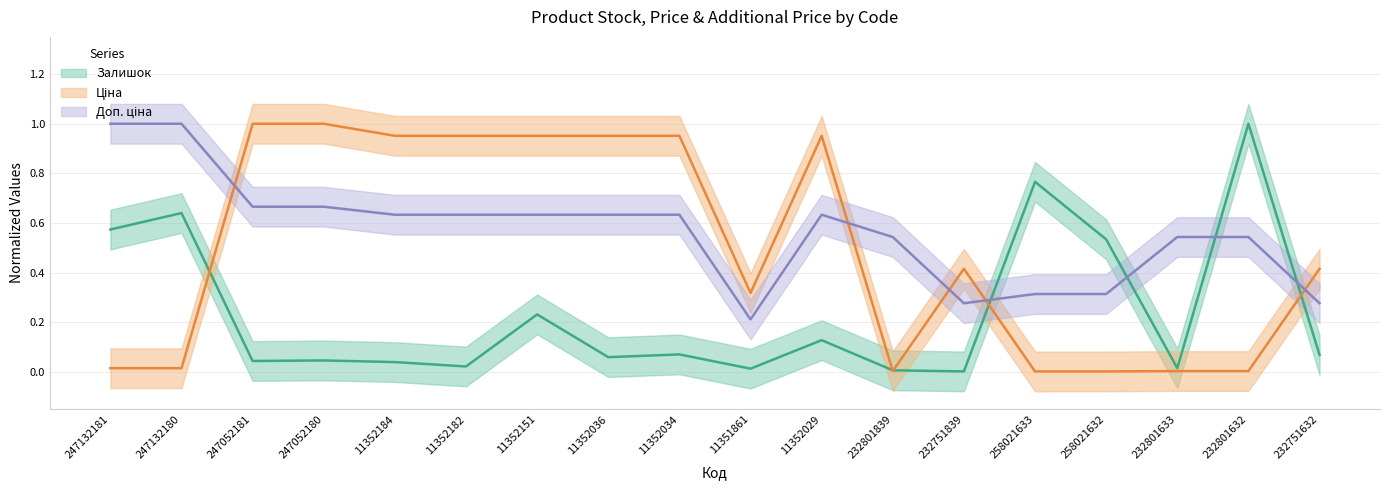

Reading left to right, what are all the values shown in this chart?

Залишок: 247132181=0.6	247132180=0.6	247052181=0.0	247052180=0.0	11352184=0.0	11352182=0.0	11352151=0.2	11352036=0.1	11352034=0.1	11351861=0.0	11352029=0.1	232801839=0.0	232751839=0.0	258021633=0.8	258021632=0.5	232801633=0.0	232801632=1.0	232751632=0.1
Ціна: 247132181=0.0	247132180=0.0	247052181=1.0	247052180=1.0	11352184=1.0	11352182=1.0	11352151=1.0	11352036=1.0	11352034=1.0	11351861=0.3	11352029=1.0	232801839=0.0	232751839=0.4	258021633=0.0	258021632=0.0	232801633=0.0	232801632=0.0	232751632=0.4
Доп. ціна: 247132181=1.0	247132180=1.0	247052181=0.7	247052180=0.7	11352184=0.6	11352182=0.6	11352151=0.6	11352036=0.6	11352034=0.6	11351861=0.2	11352029=0.6	232801839=0.5	232751839=0.3	258021633=0.3	258021632=0.3	232801633=0.5	232801632=0.5	232751632=0.3